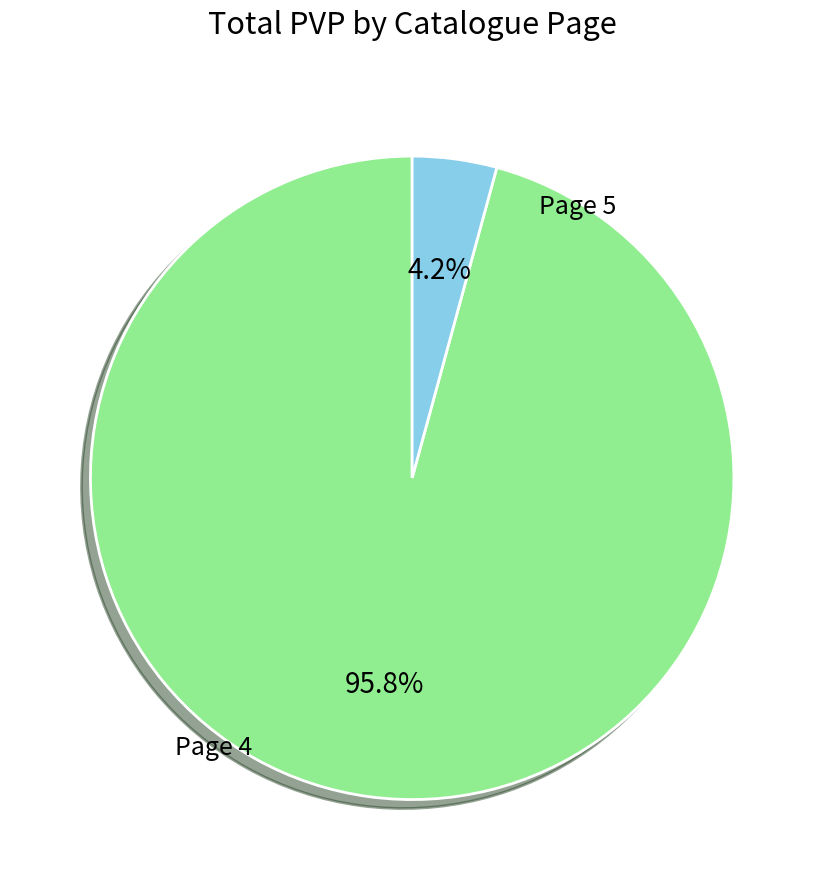

Does any single category account for the majority?

Yes